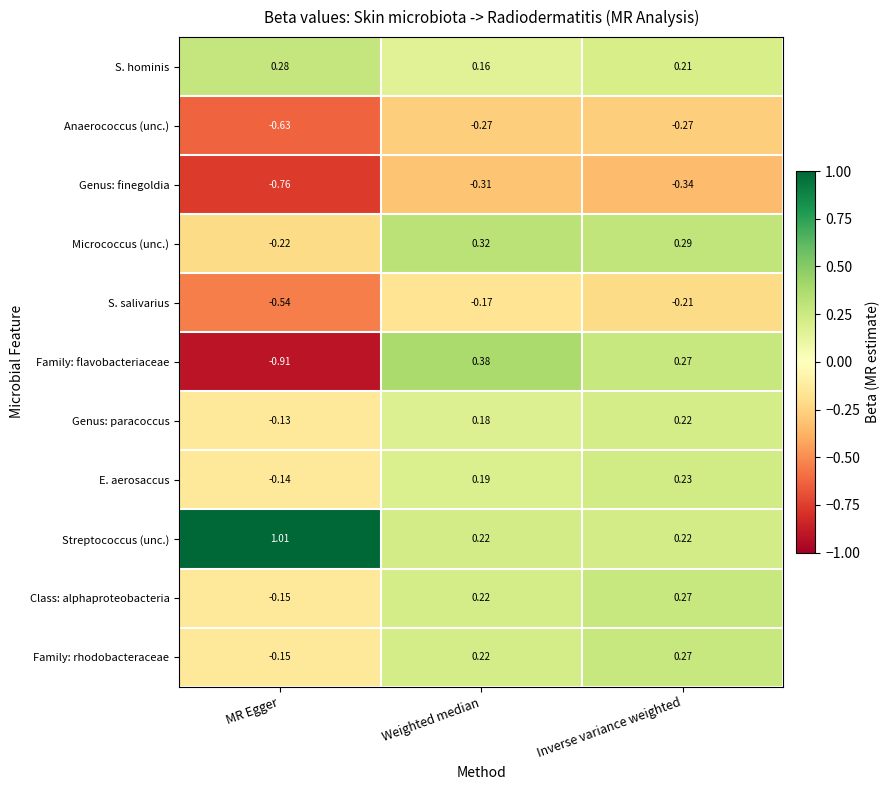

Between Weighted median and Inverse variance weighted, which series saw the biggest shift?

Family: flavobacteriaceae